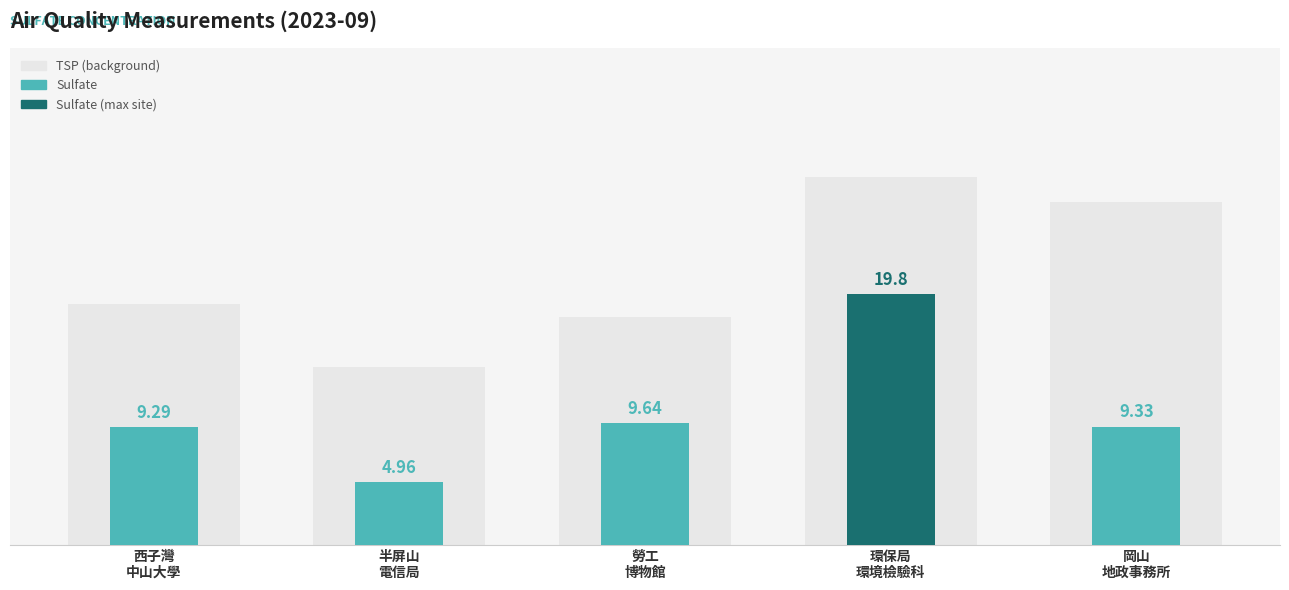

Which category has the highest value across all series?

環保局
環境檢驗科